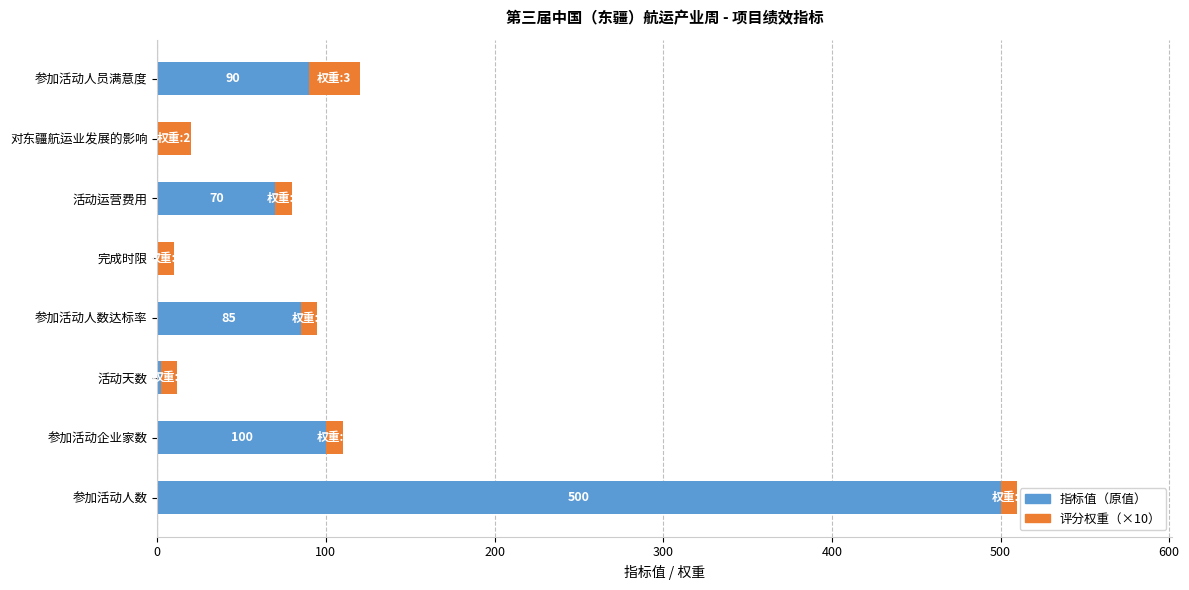

At which label does 指标值（原值） reach its peak?

参加活动人数